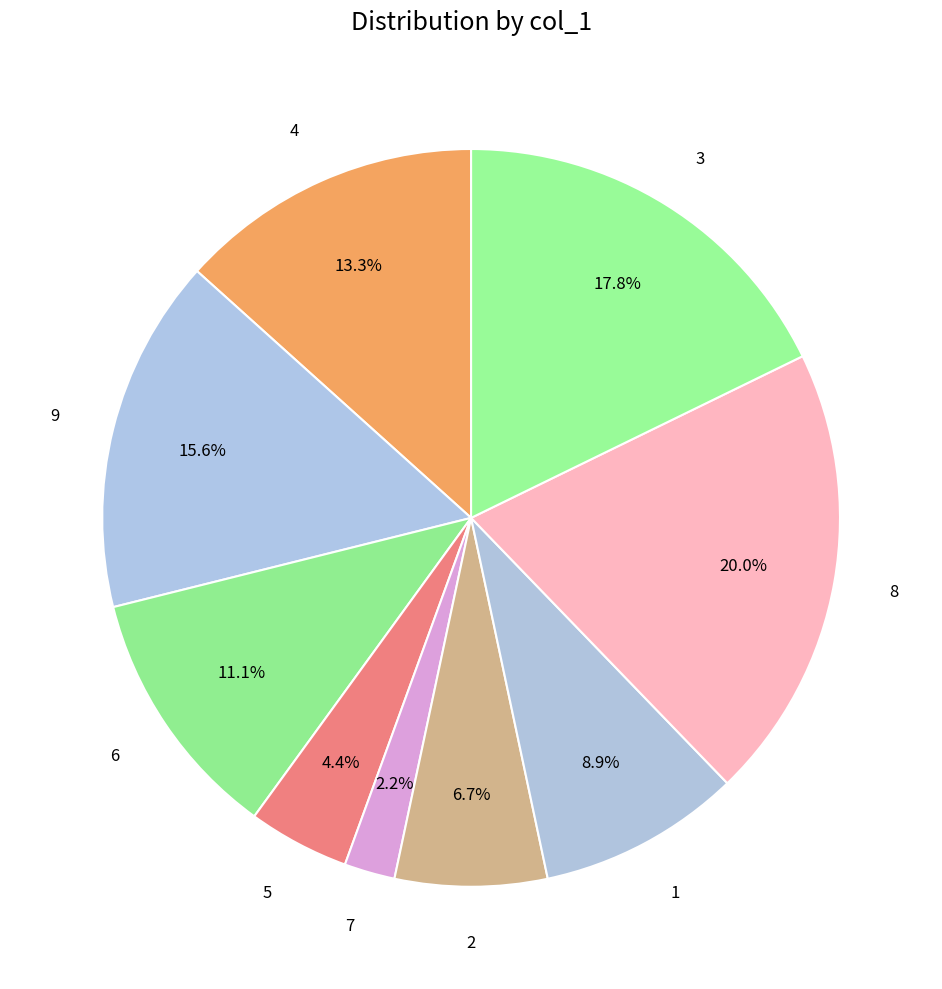

How many slices are in this pie chart?

9